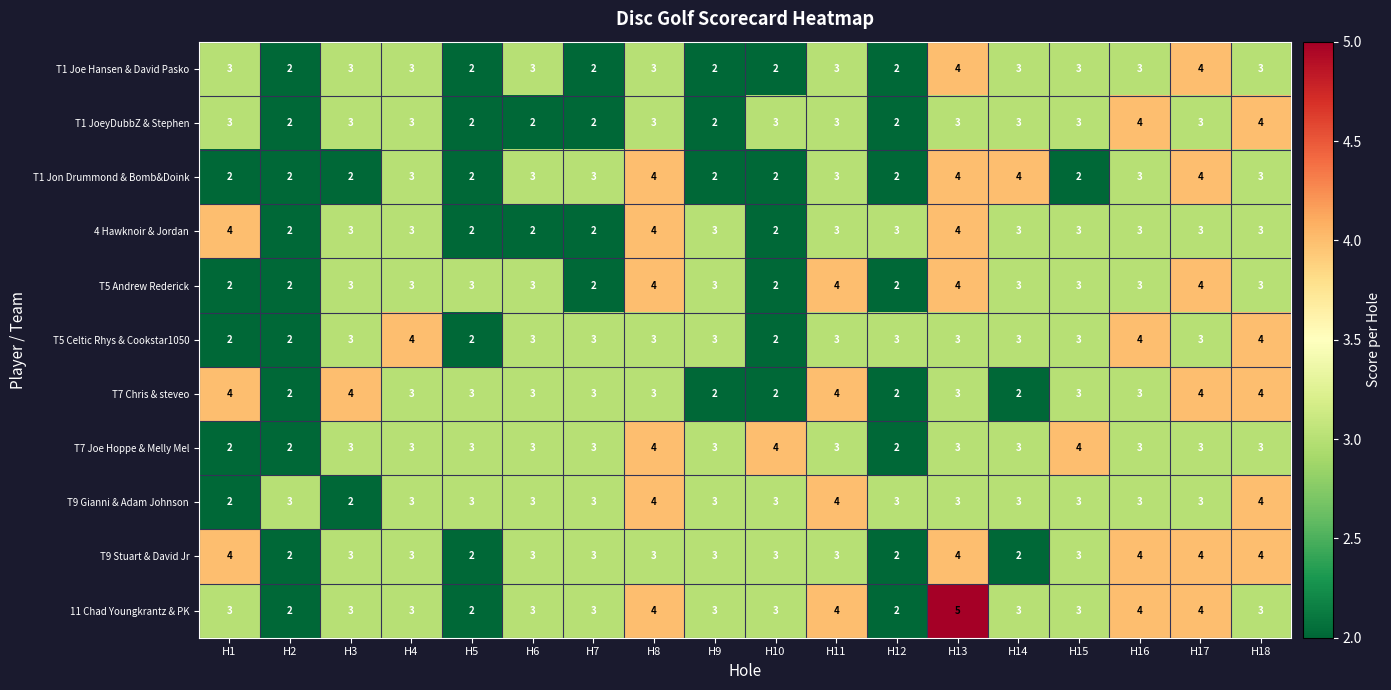

Which series has the widest spread of values?

11 Chad Youngkrantz & PK